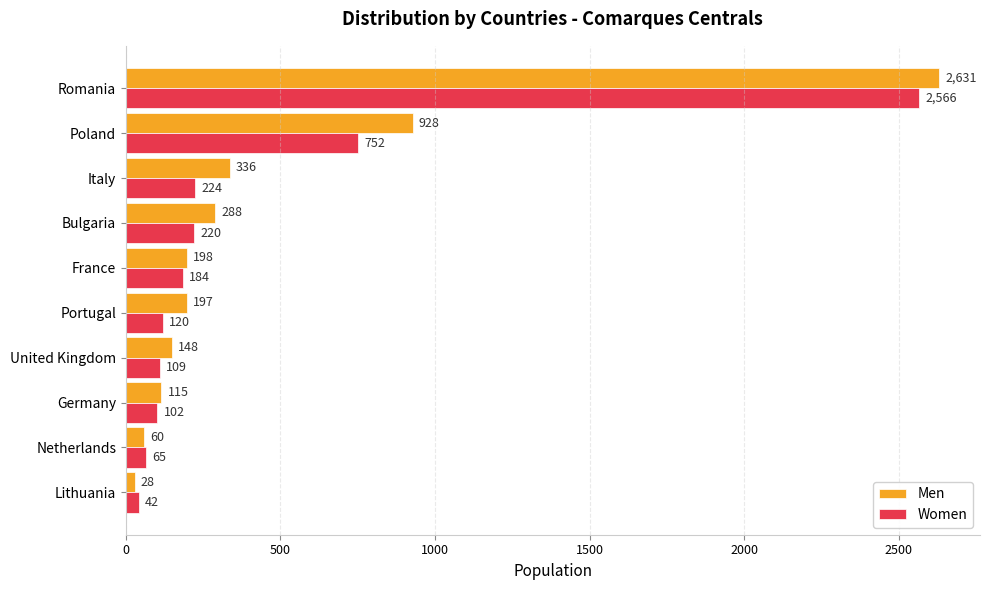

What is the smallest value displayed?

28